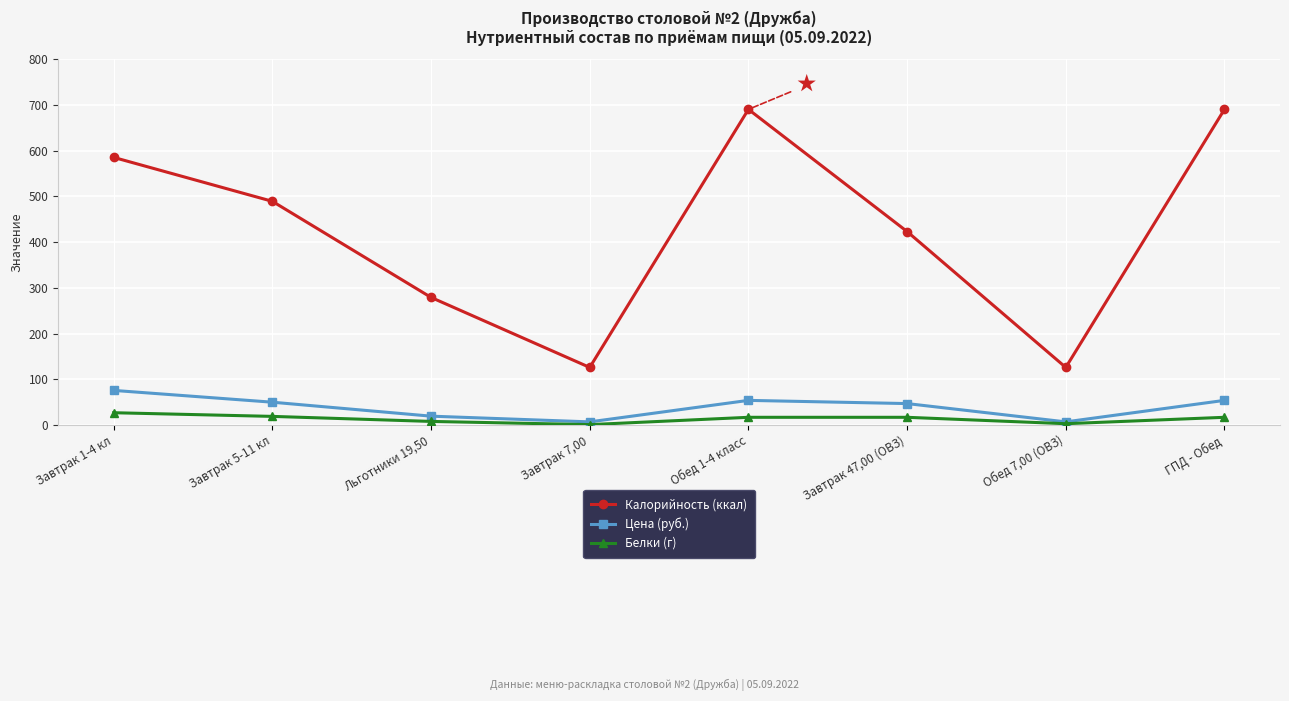

The value of Калорийность (ккал) at Завтрак 47,00 (ОВЗ) is 423.0. True or false?

True